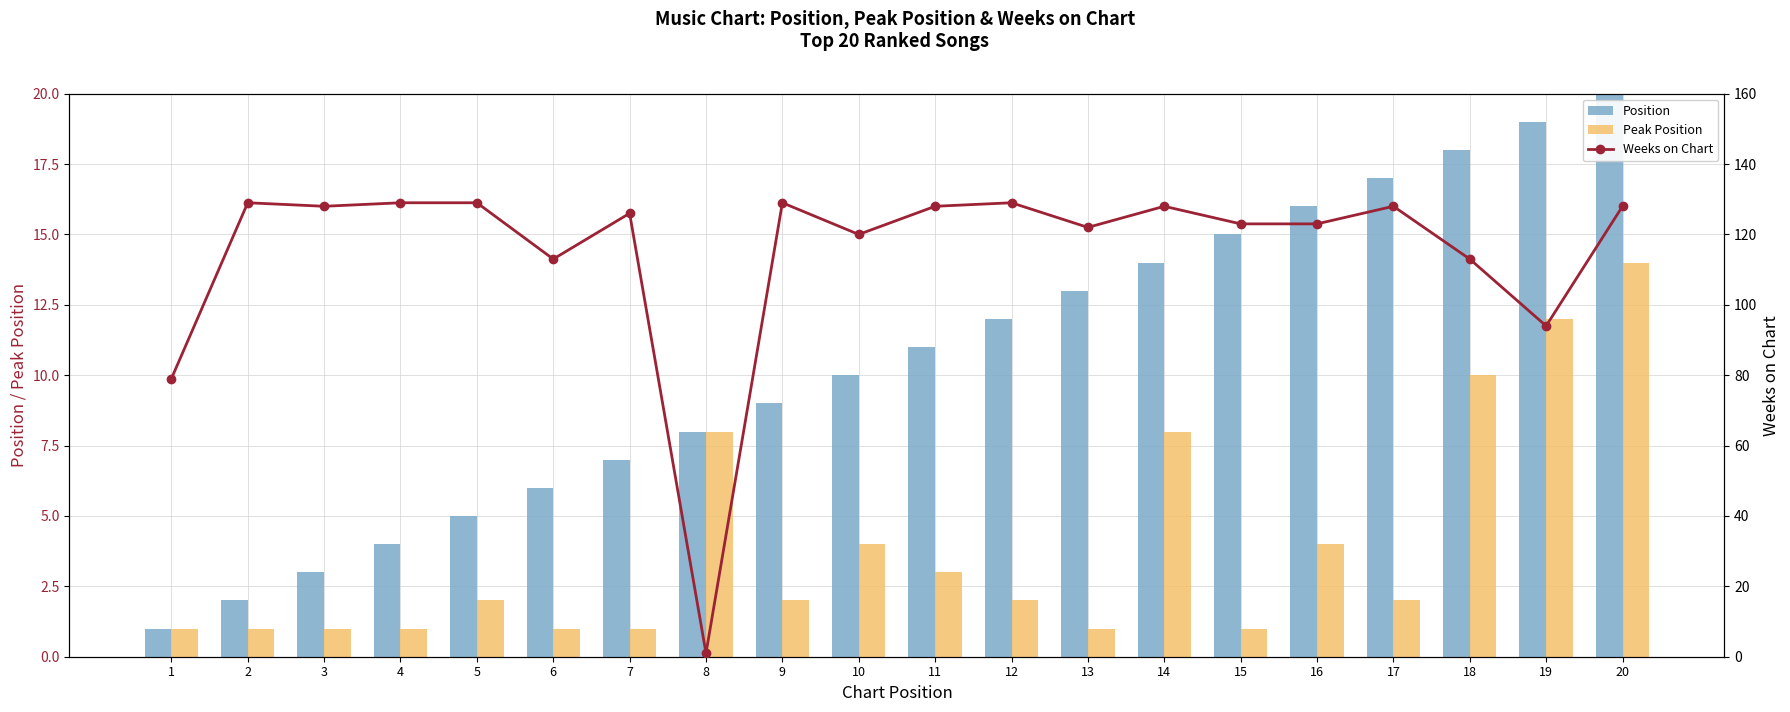

What is the sum of the Peak Position values at 13 and 9?

3